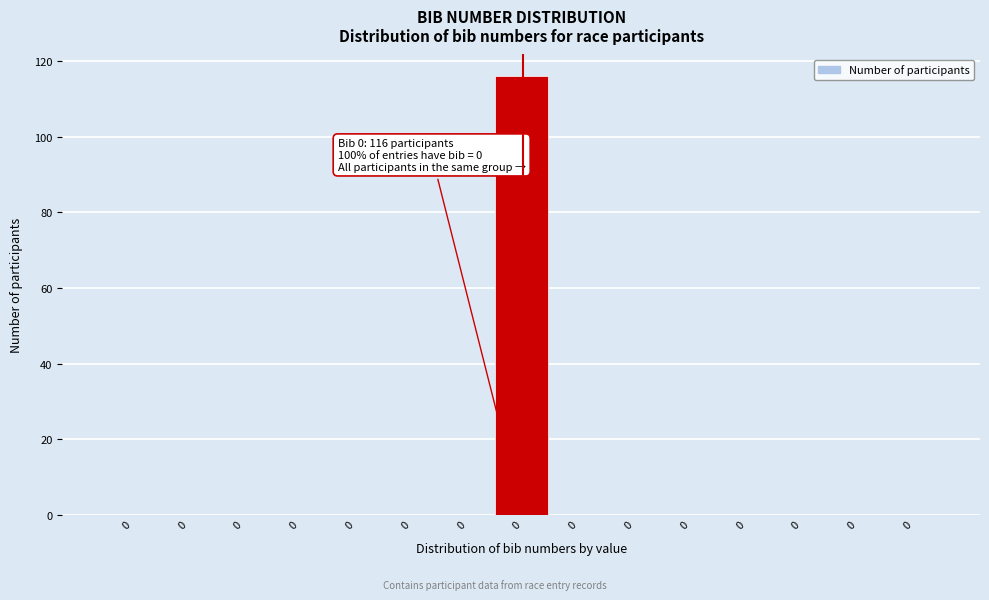

How many data points does each series have?

15